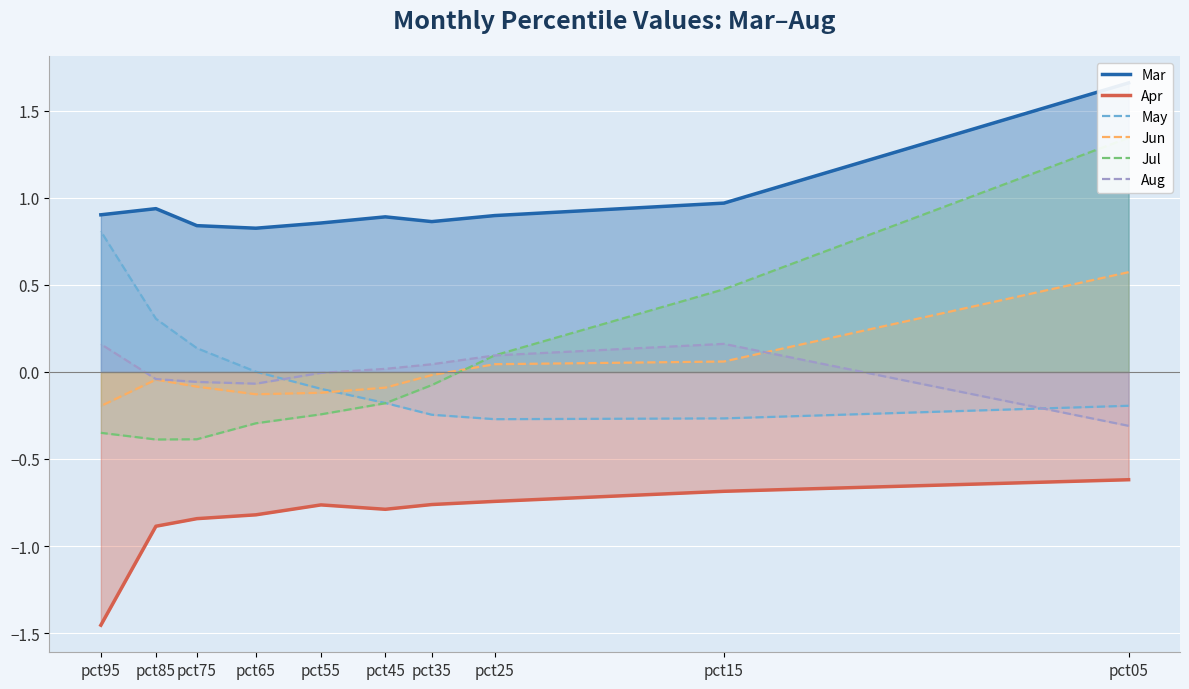

Where is the first local maximum for Apr?

pct55